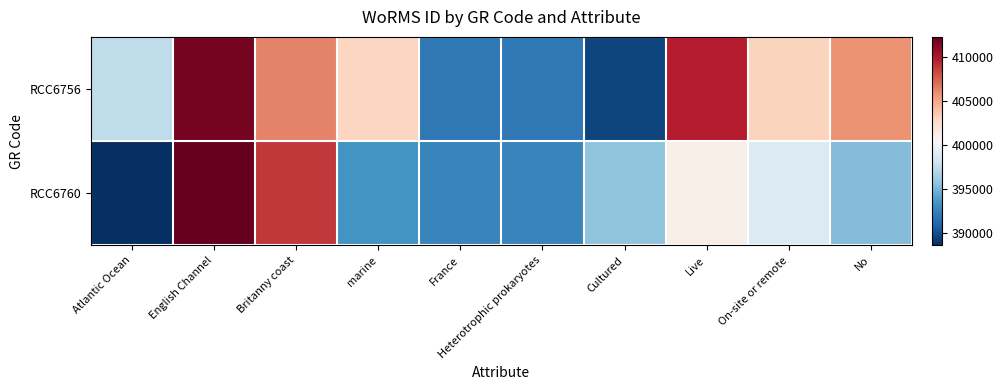

At which category does the chart reach its minimum across all series?

Atlantic Ocean